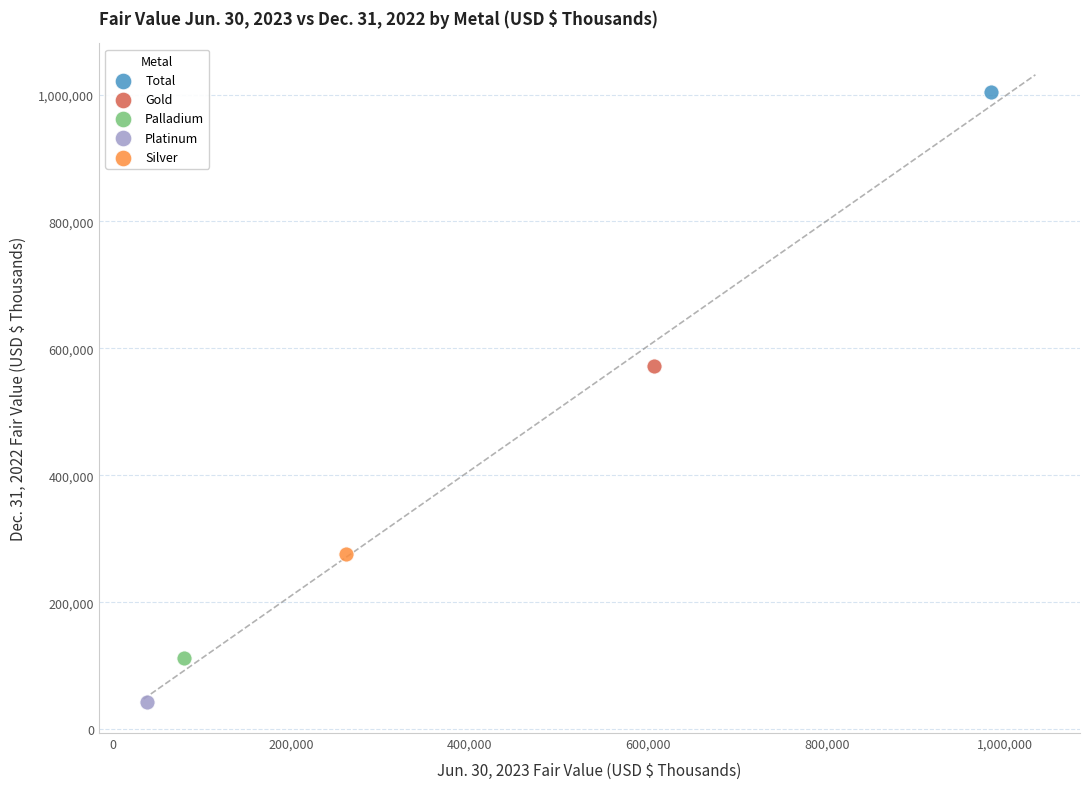

What are all the series names shown in the legend?

Total, Gold, Palladium, Platinum, Silver